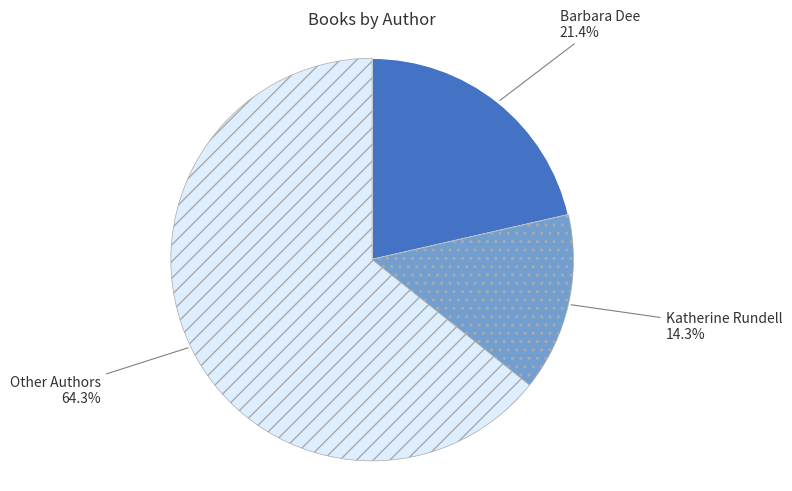

Does any single category account for the majority?

Yes